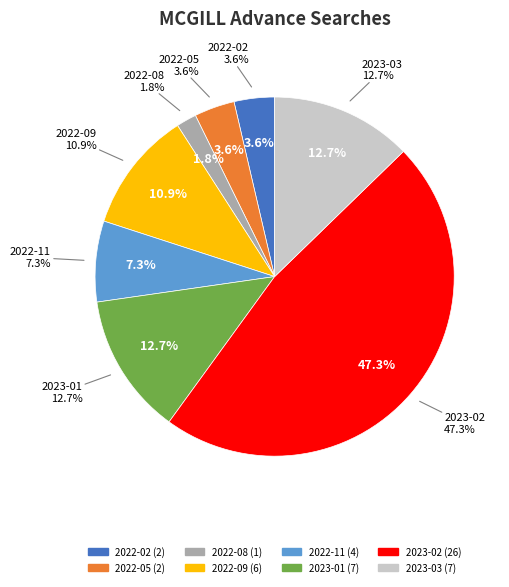

Which category has the smallest portion of the pie?

2022-08